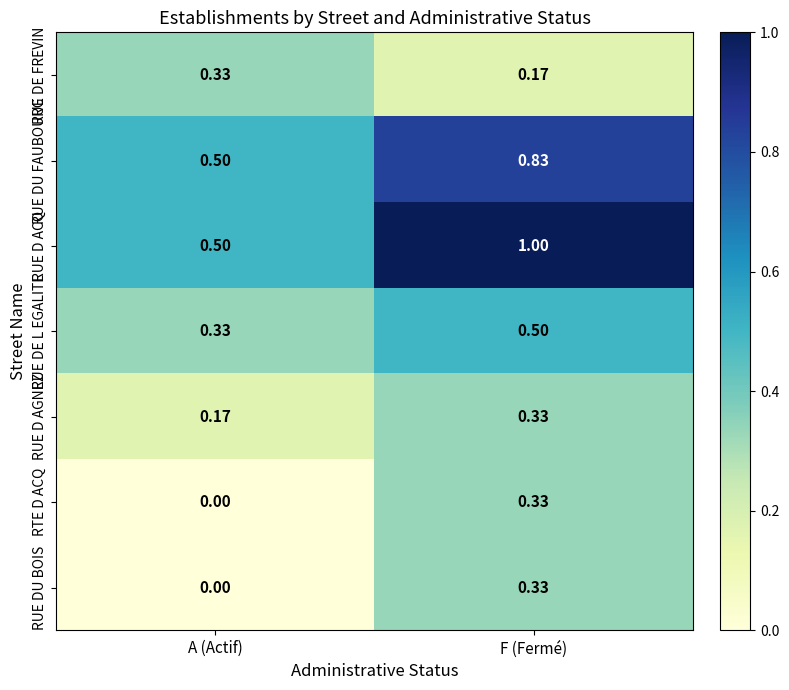

At which category does the chart reach its minimum across all series?

A (Actif)